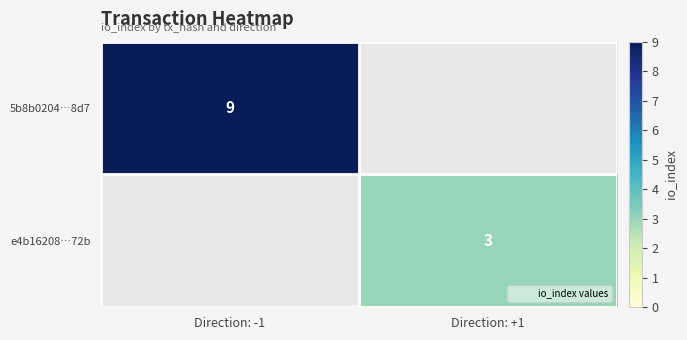

List the labels in order of 5b8b0204…8d7 value, largest first.

Direction: -1, Direction: +1